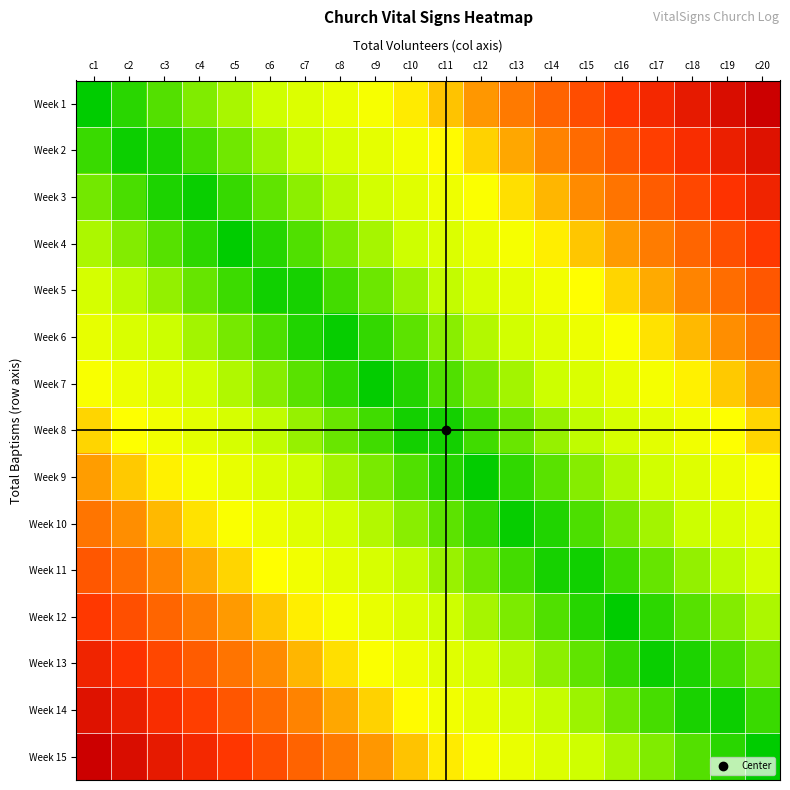

What is the total value across all series at c5?

5.2